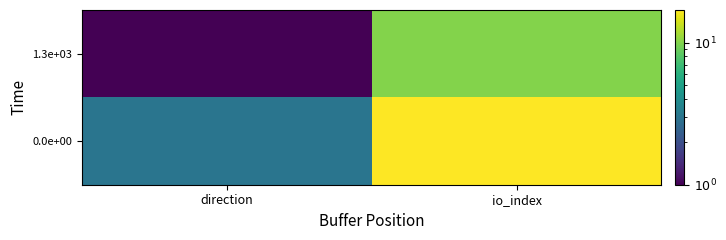

How many distinct data groups are displayed?

2